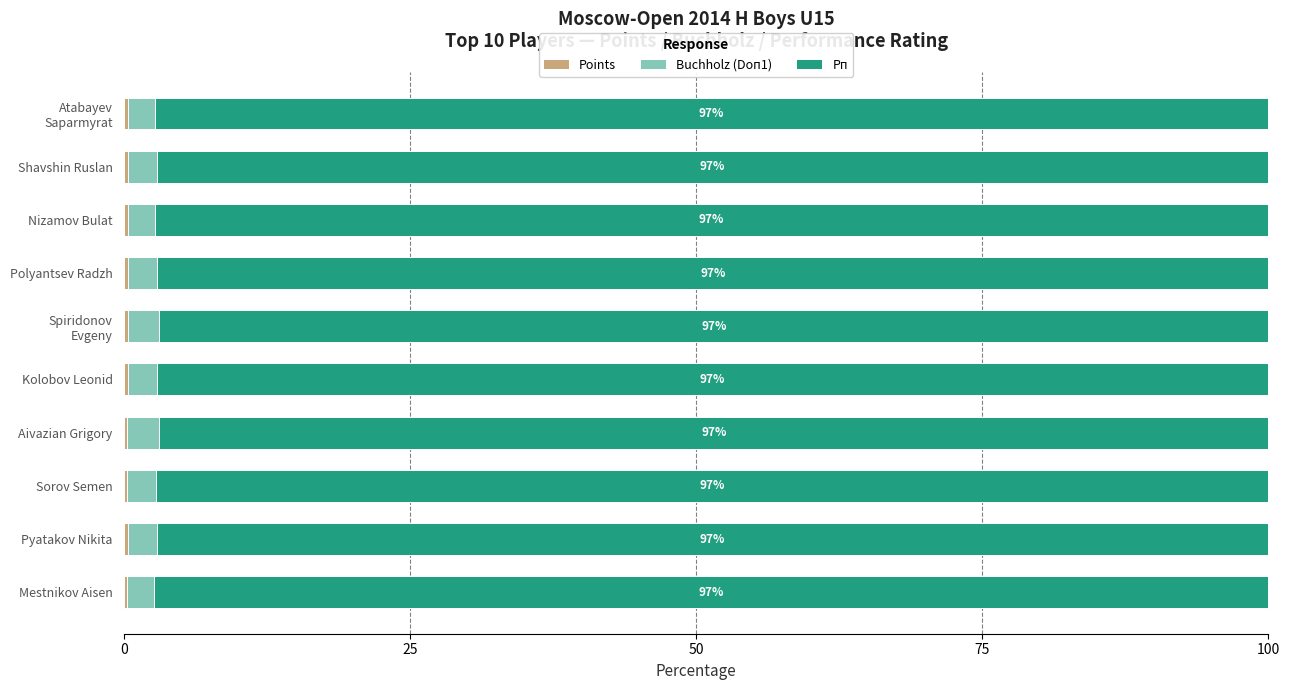

How many distinct data groups are displayed?

3